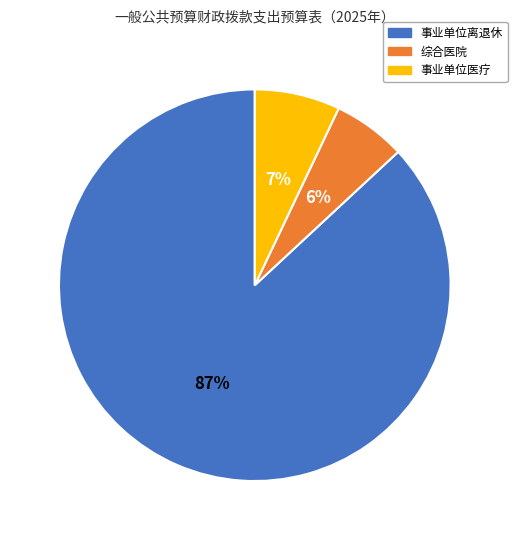

Does any single category account for the majority?

Yes